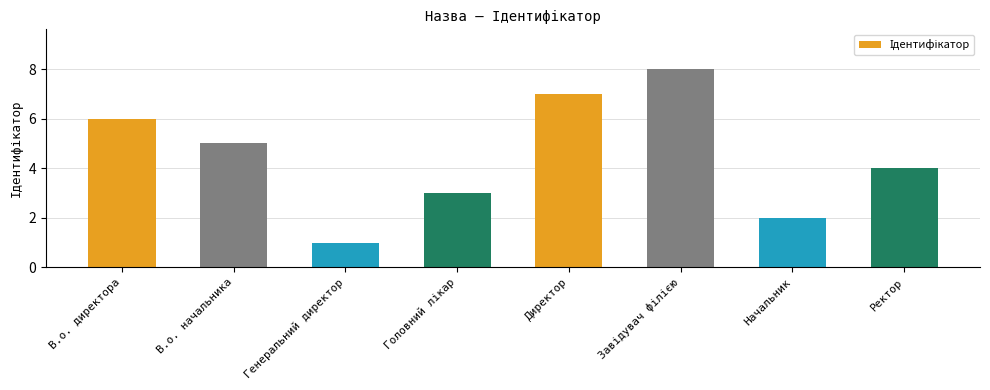

What is the value of the 4th bar from the left?

3